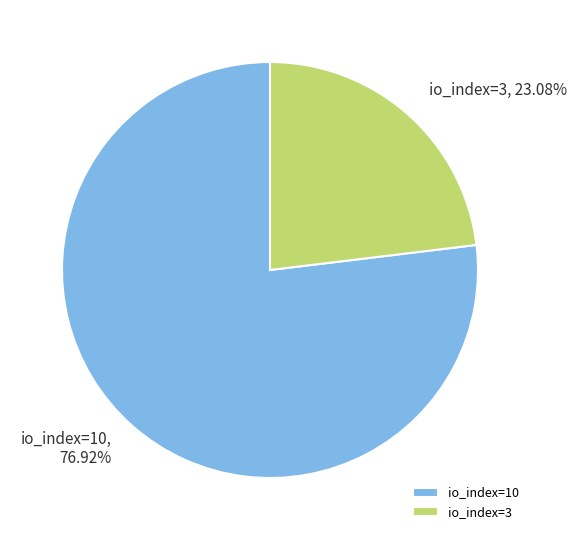

True or false: io_index=3 accounts for 23% of the total.

True